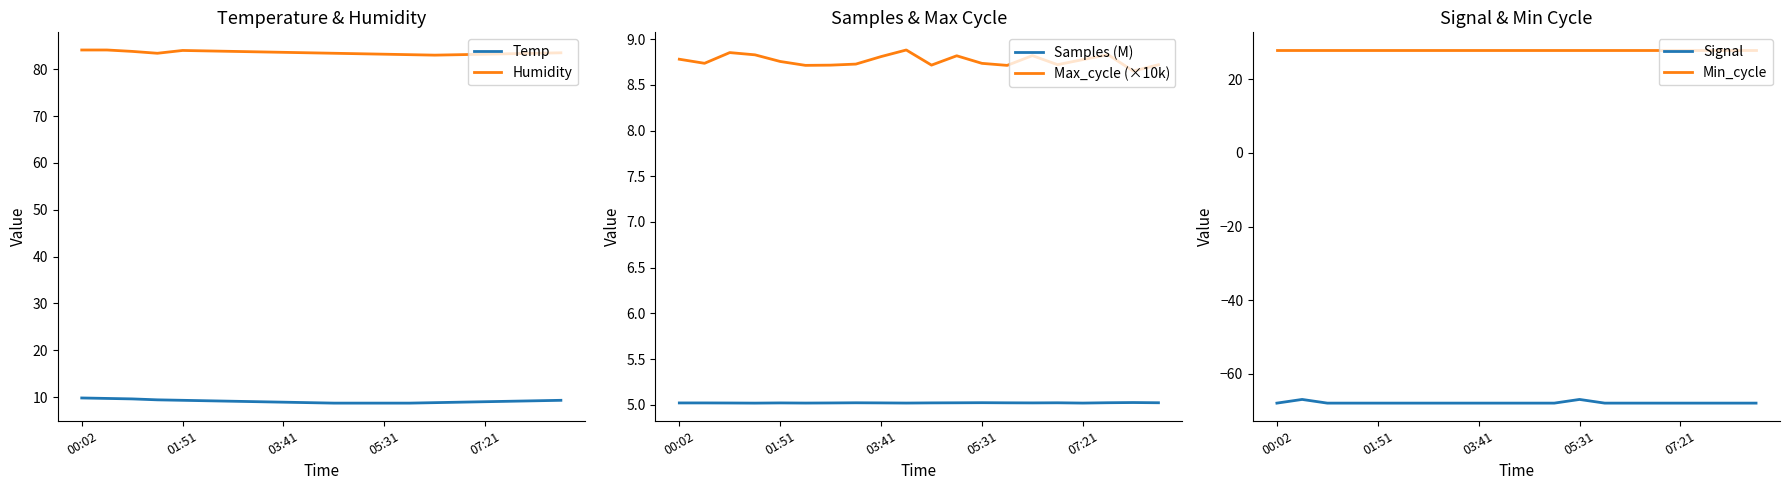

How many data points in Humidity are above 83?

19